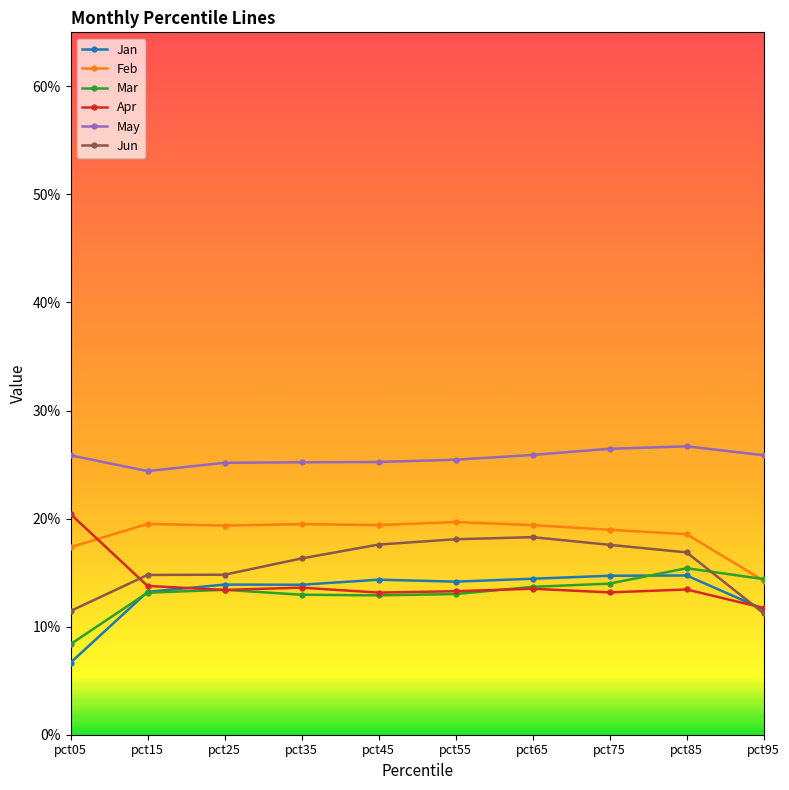

Between pct45 and pct95, which is larger?

pct45